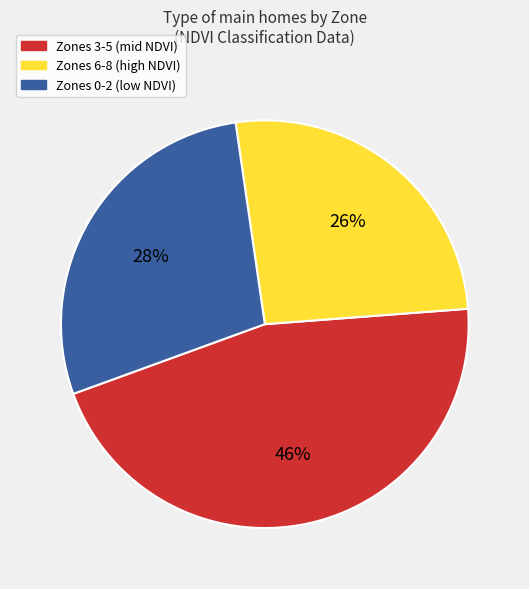

True or false: Zones 0-2 (low NDVI) accounts for 16% of the total.

False